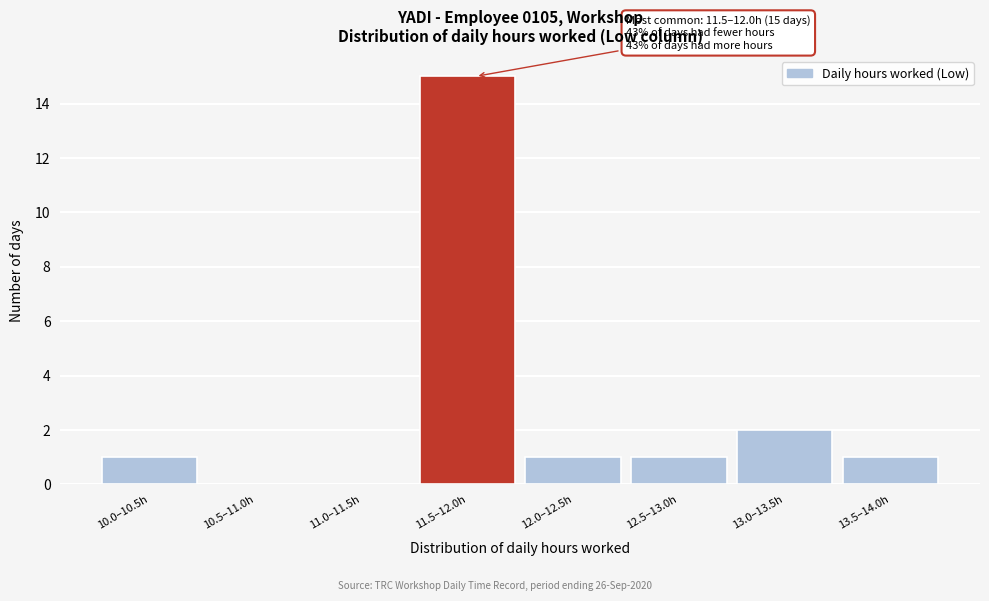

Reading right to left, list all the values displayed in this chart.

13.5–14.0h=1	13.0–13.5h=2	12.5–13.0h=1	12.0–12.5h=1	11.5–12.0h=15	11.0–11.5h=0	10.5–11.0h=0	10.0–10.5h=1